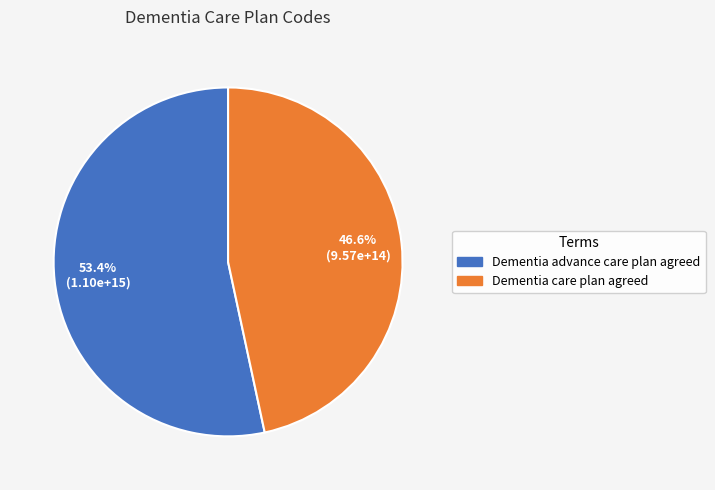

Rank the categories by value from lowest to highest.

Dementia care plan agreed, Dementia advance care plan agreed